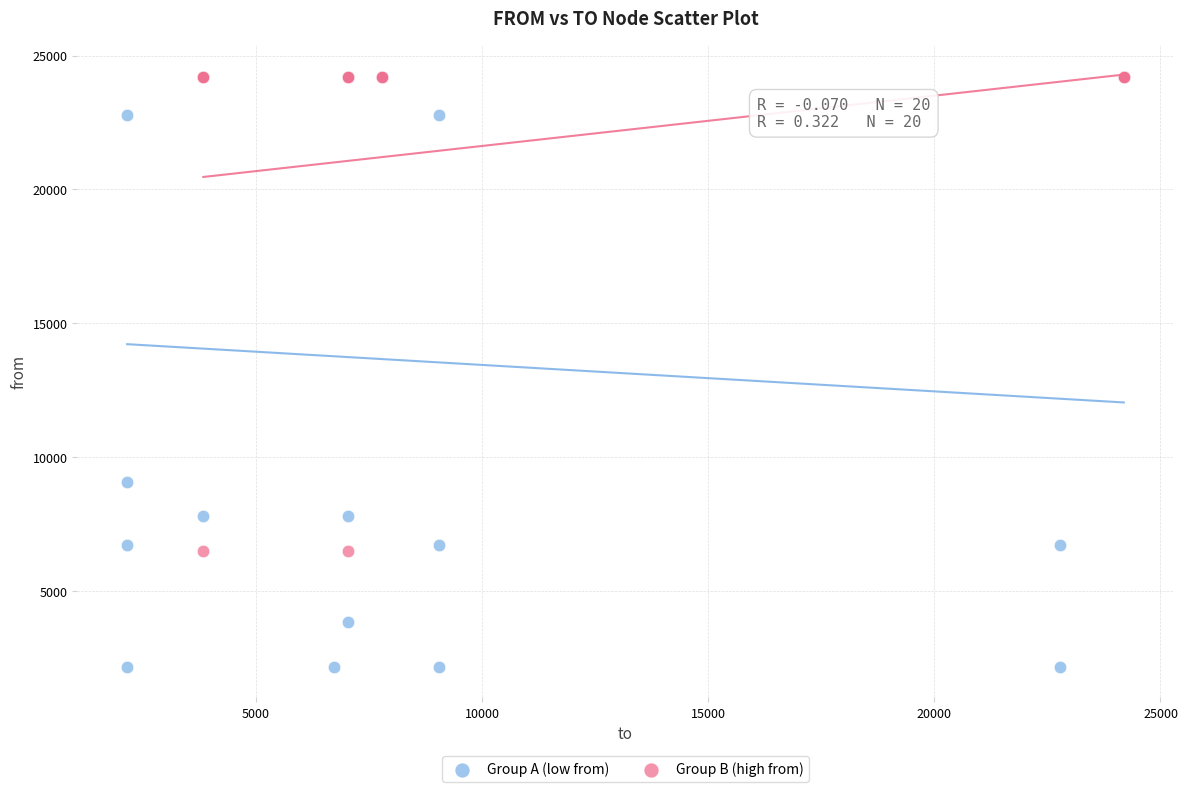

Which series reaches the minimum Y coordinate?

Group A (low from)